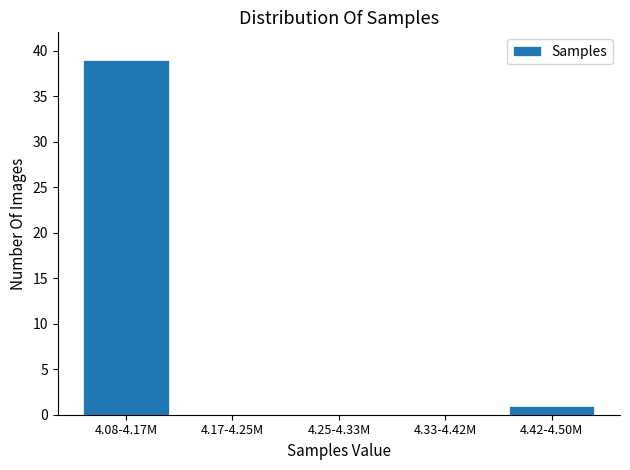

Reading left to right, what are all the values shown in this chart?

4.08-4.17M=39	4.17-4.25M=0	4.25-4.33M=0	4.33-4.42M=0	4.42-4.50M=1